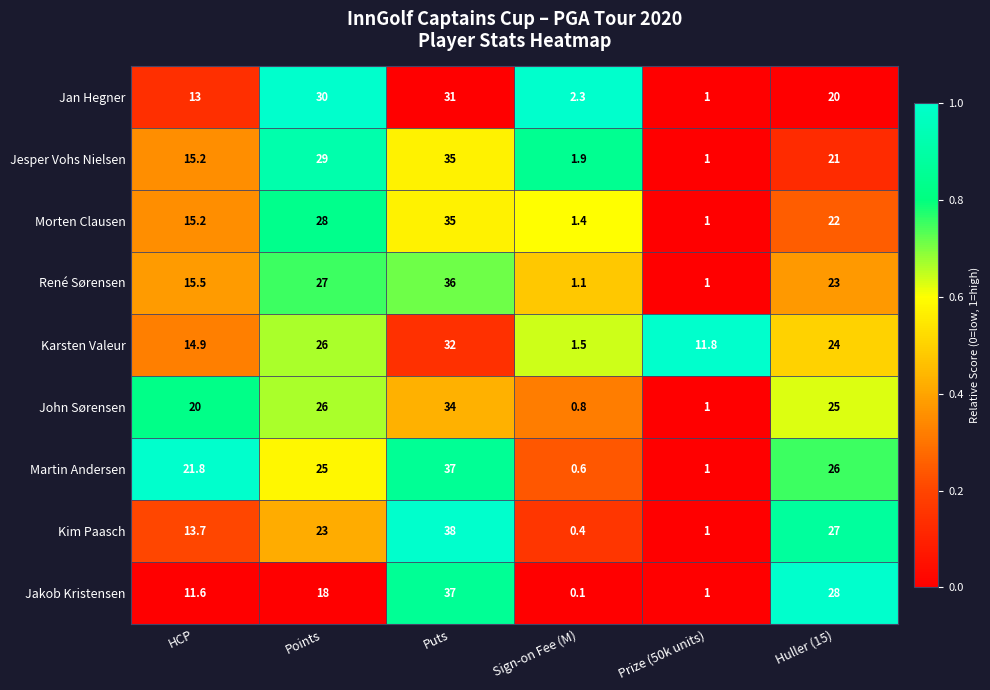

Is it true that René Sørensen equals 1.0 at Prize (50k units)?

True